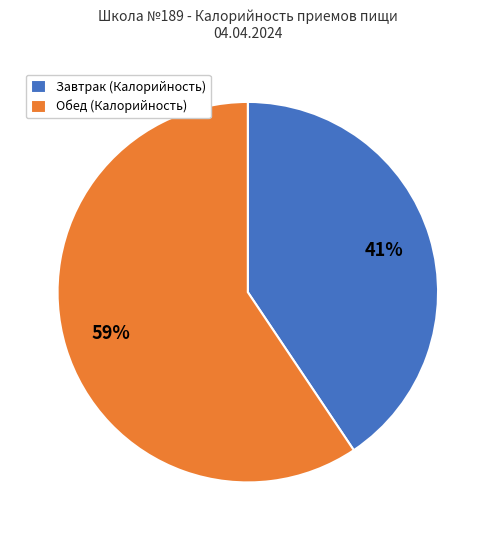

The Обед (Калорийность) slice represents 54% of the pie. True or false?

False